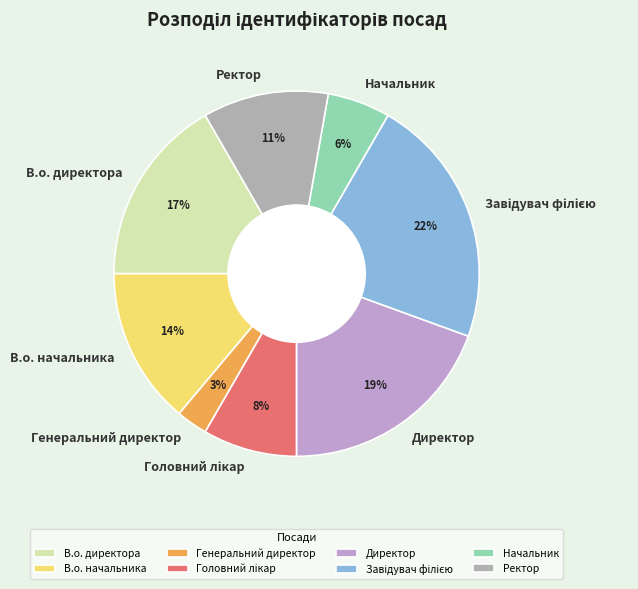

Is it true that Начальник is 6% of the pie?

True